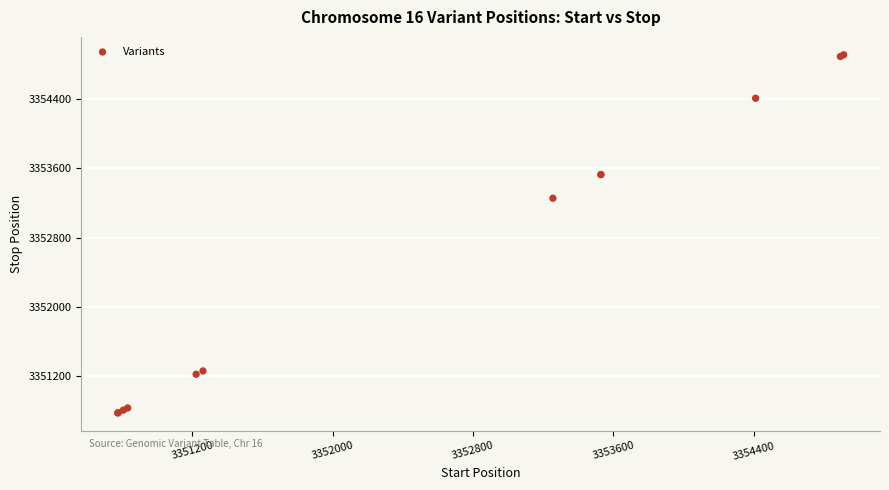

What Y value in the scatter plot is closest to 3352844?

3353256